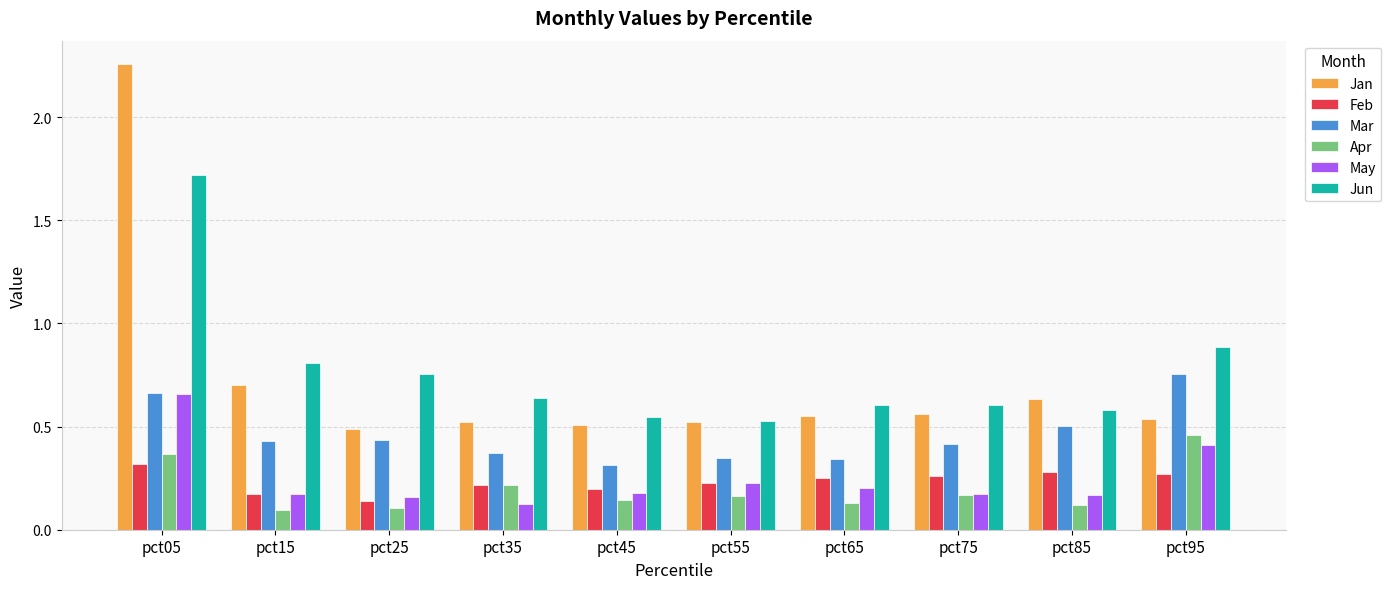

Which series has the widest spread of values?

Jan